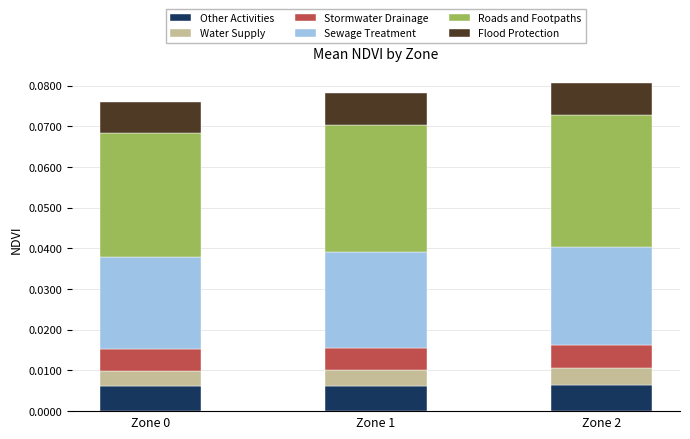

Which series has the widest spread of values?

Roads and Footpaths